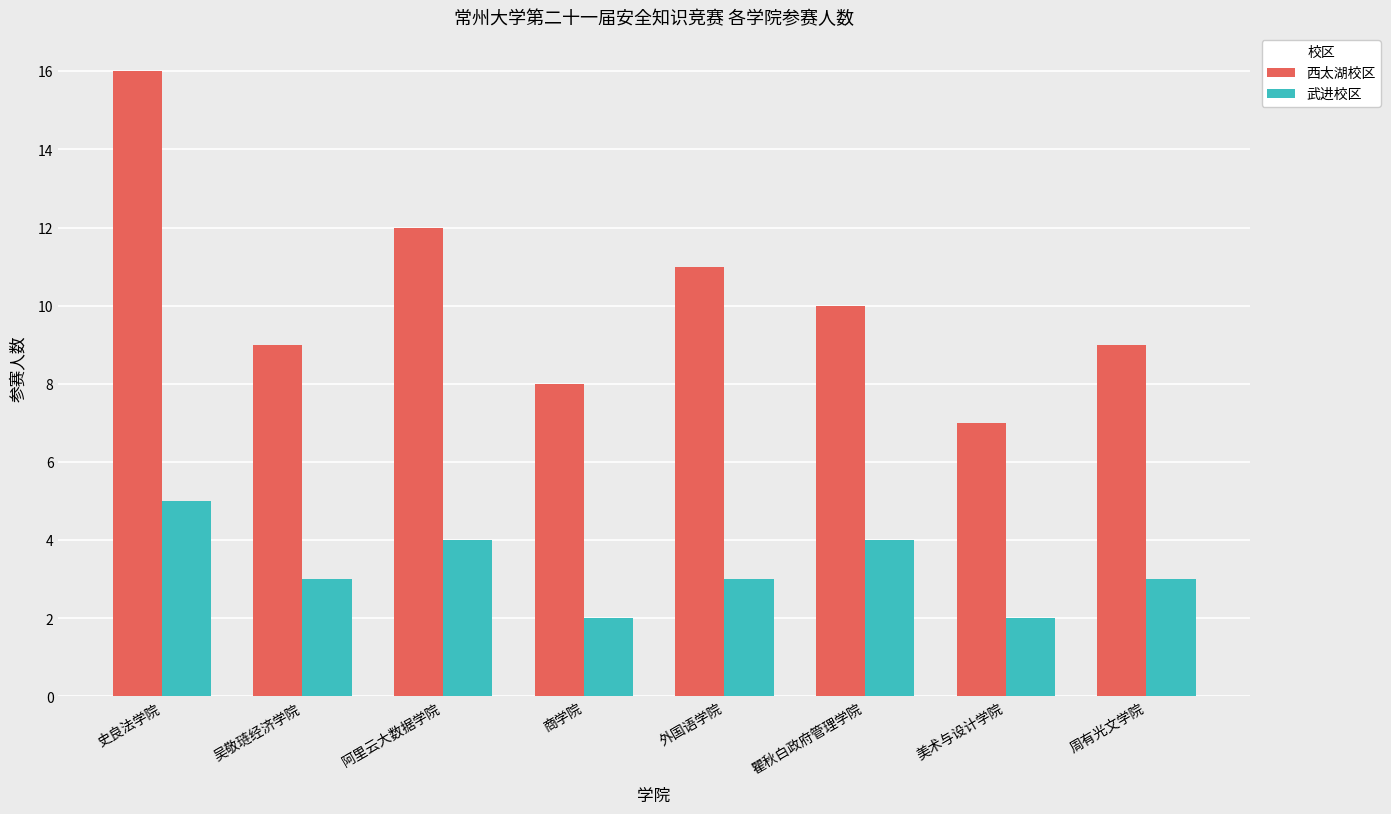

What is the sum of all 武进校区 values?

26